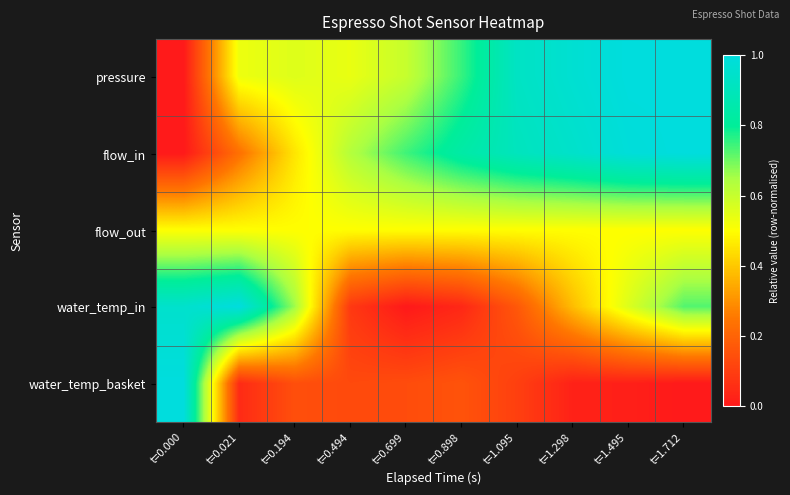

Count the number of categories in the chart.

10